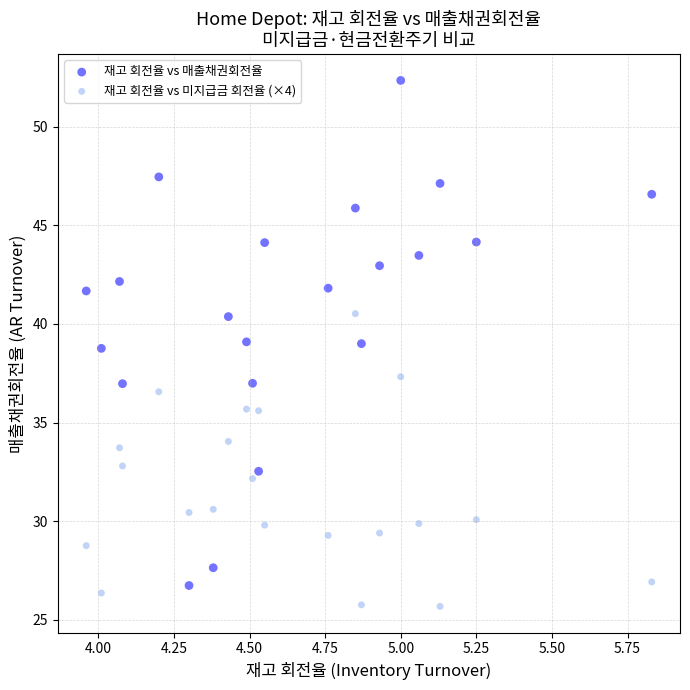

Across all data points, what is the range of X values (max minus min)?

1.9